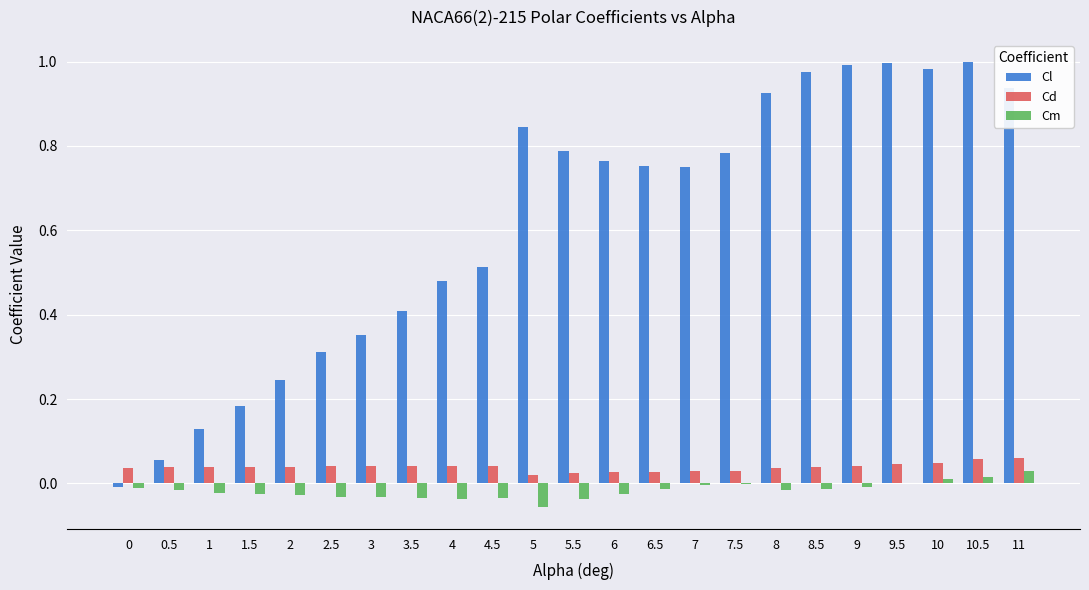

The value of Cm at 3 is -0.1. True or false?

False